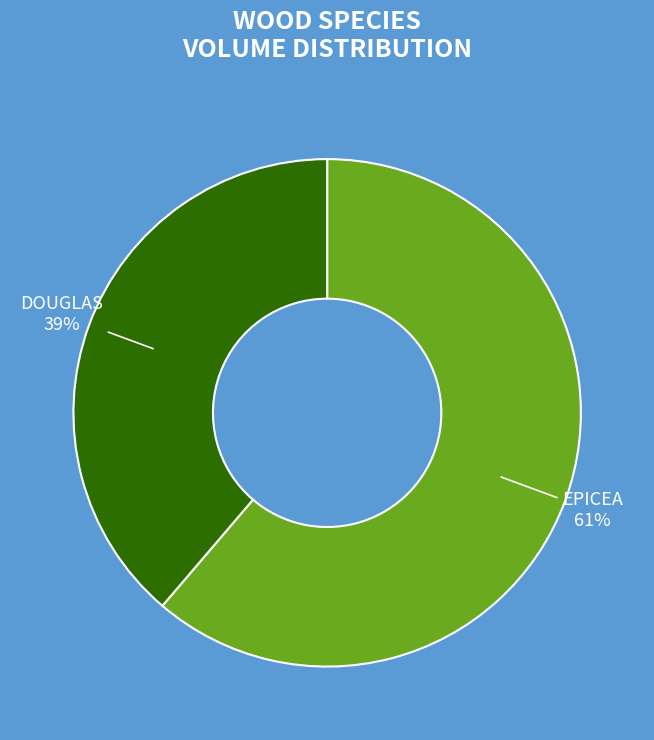

Which slice represents more than half of the pie?

EPICEA